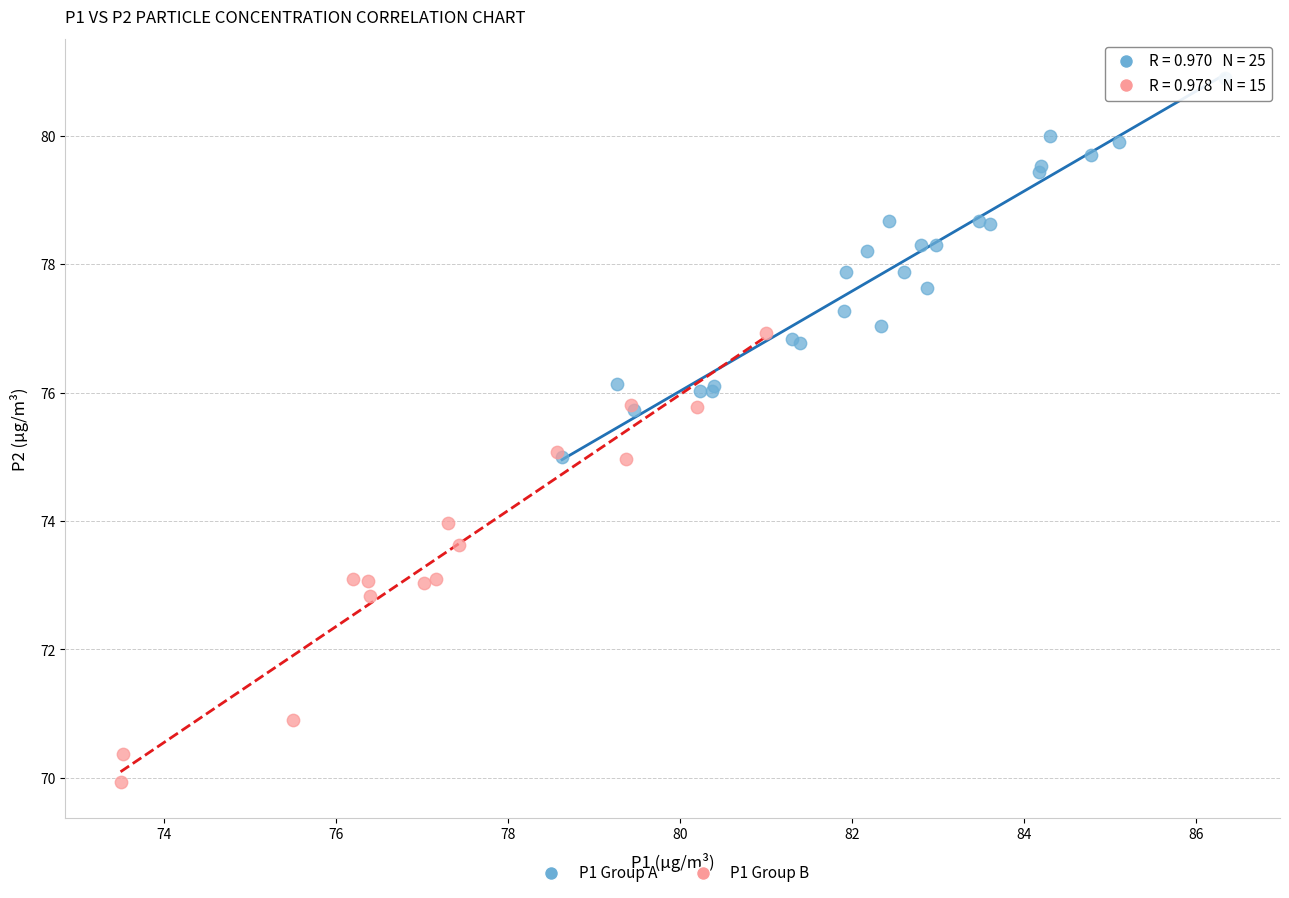

What are all the series names shown in the legend?

P1 Group A, P1 Group B